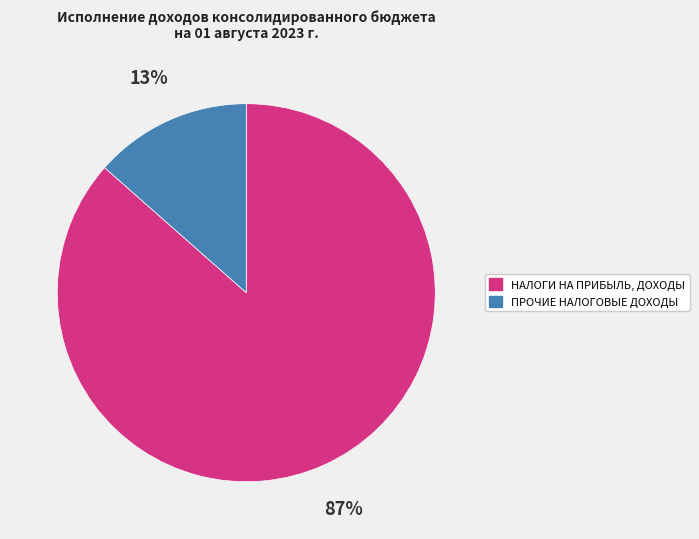

To the nearest percent, what is the average slice percentage?

50%